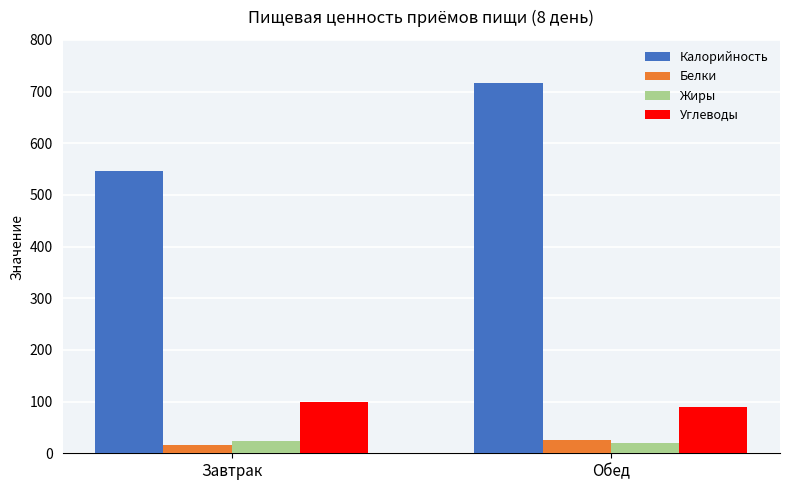

The value of Калорийность at Завтрак is 750.2. True or false?

False